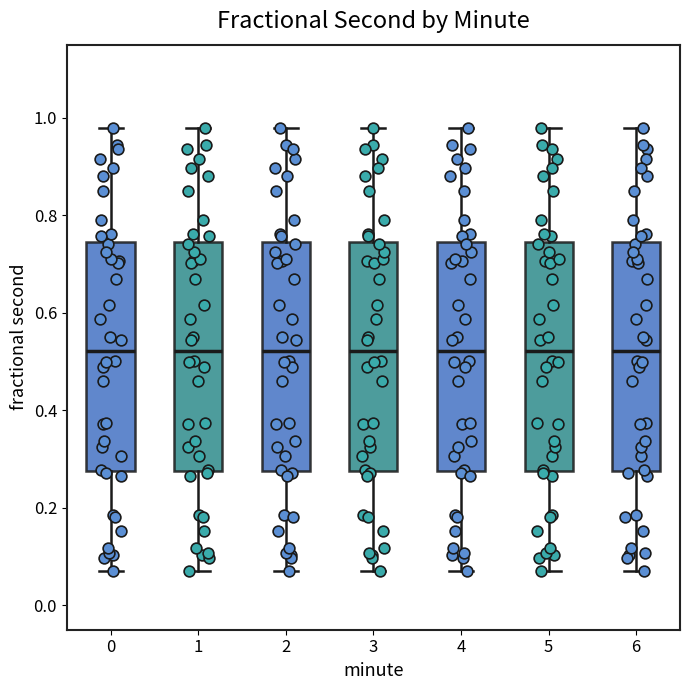

Reading left to right, transcribe this box plot: for each box, give where its median line is, the range the box spans, and where its two whiskers end, as read against the y-axis. The values are not printed on the chart, so give them approximately, as read against the axis.

0: median 0.52, box 0.28 to 0.74, whiskers 0.06 to 0.98
1: median 0.52, box 0.28 to 0.74, whiskers 0.06 to 0.98
2: median 0.52, box 0.28 to 0.74, whiskers 0.06 to 0.98
3: median 0.52, box 0.28 to 0.74, whiskers 0.06 to 0.98
4: median 0.52, box 0.28 to 0.74, whiskers 0.06 to 0.98
5: median 0.52, box 0.28 to 0.74, whiskers 0.06 to 0.98
6: median 0.52, box 0.28 to 0.74, whiskers 0.06 to 0.98